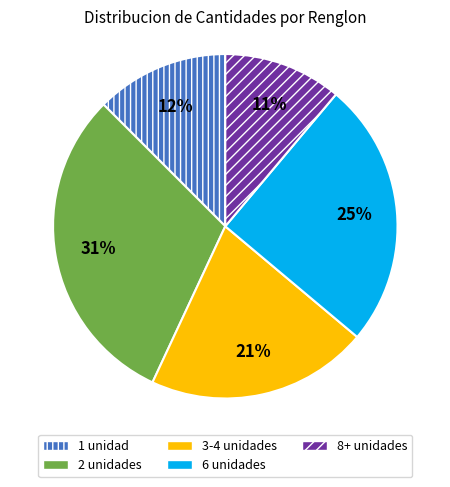

To the nearest percent, what is the difference between the 8+ unidades and 3-4 unidades slice percentages?

10%